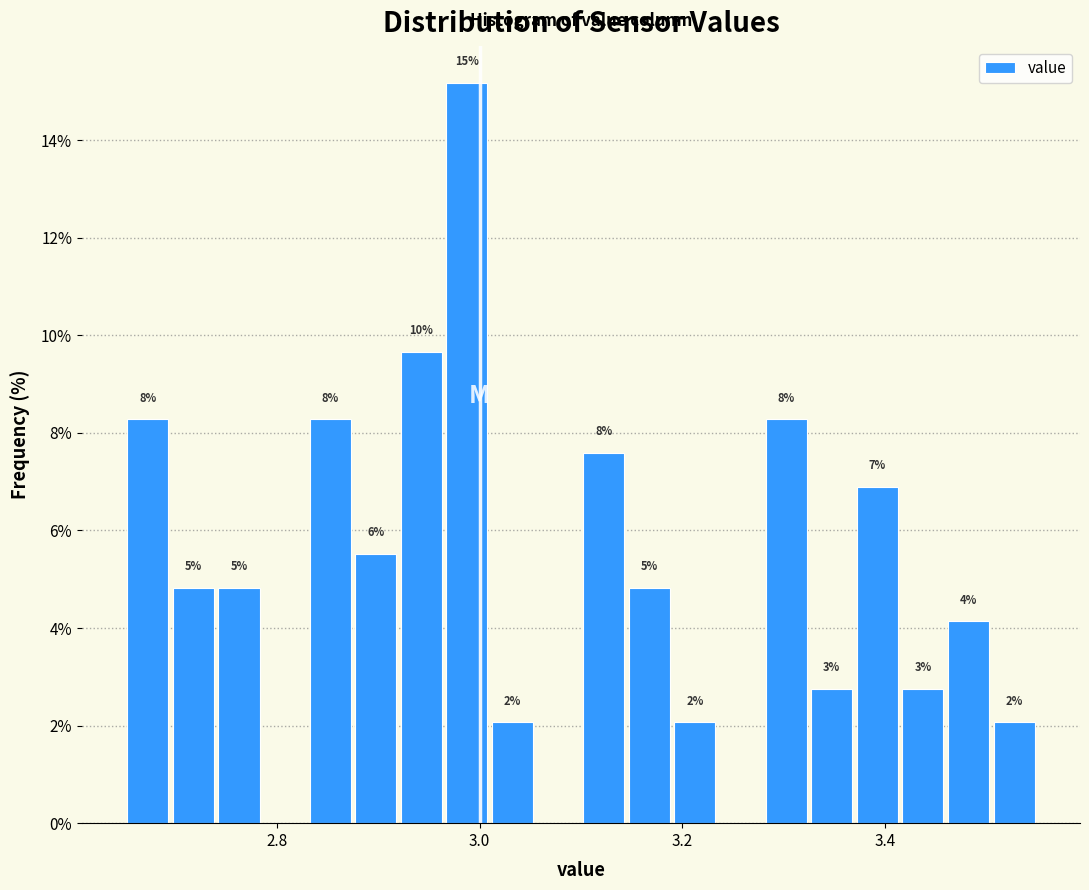

Read against the x-axis, roughly where is the centre of the tallest bar?

2.98